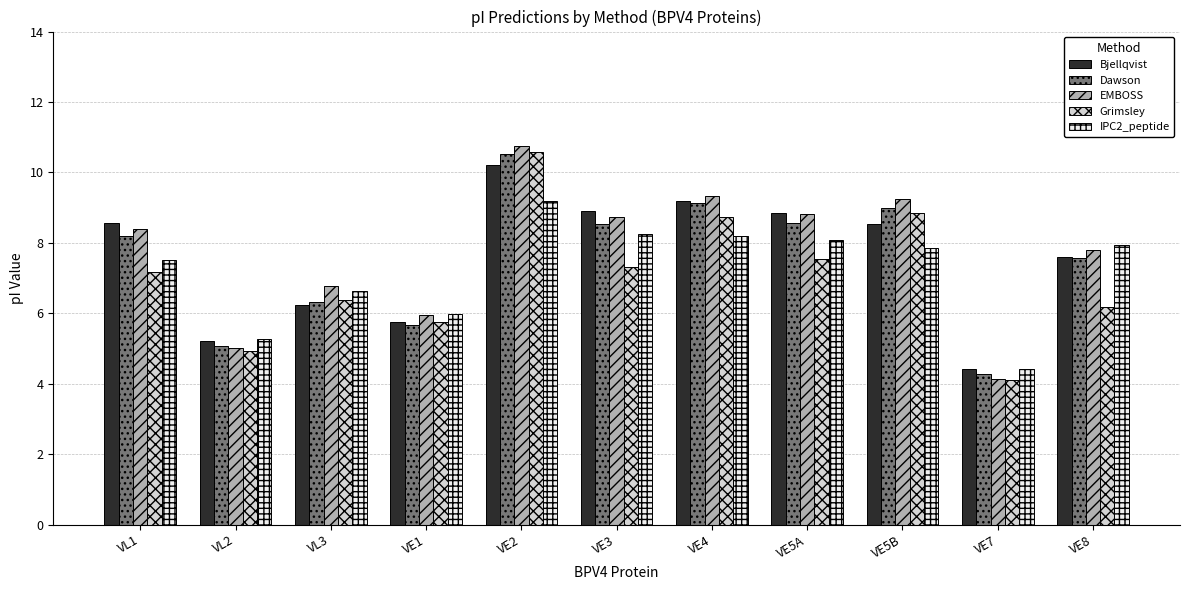

Is the value of Bjellqvist at VE7 greater than the value of Grimsley at VL3?

No